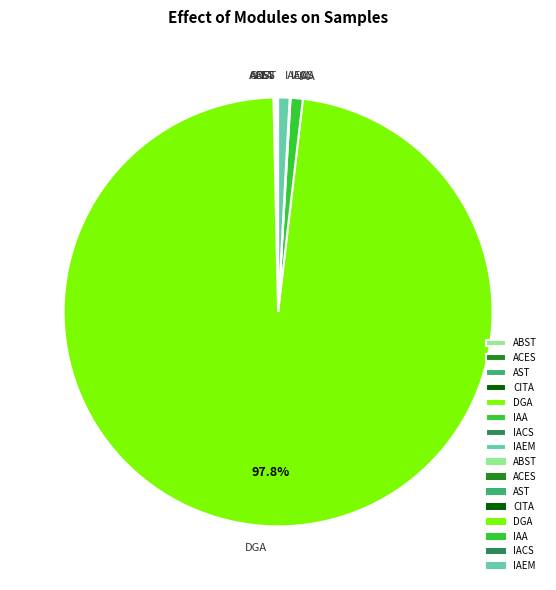

The DGA slice represents 98% of the pie. True or false?

True